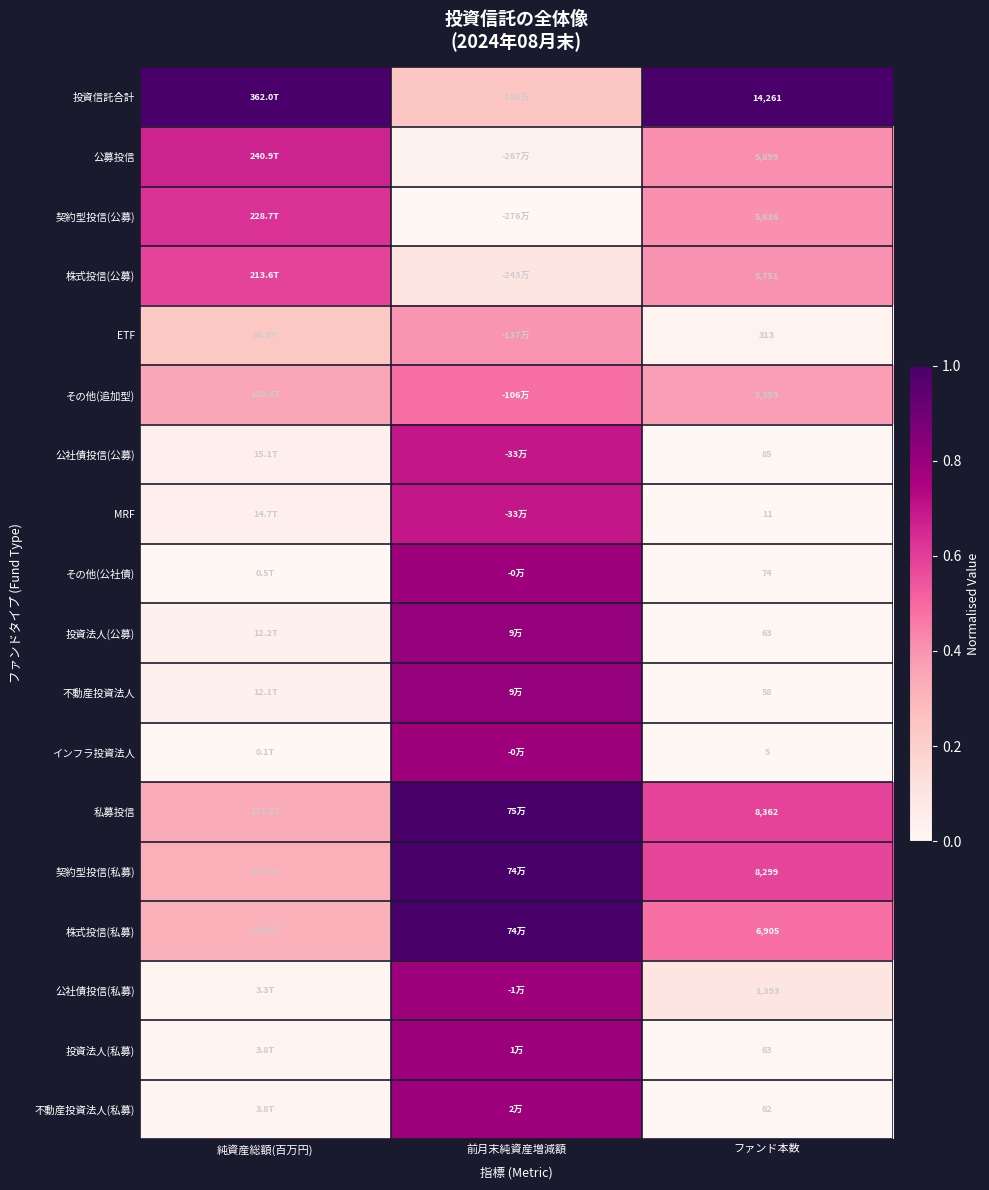

The 契約型投信(私募) series shows 0.3 at 純資産総額(百万円). True or false?

True